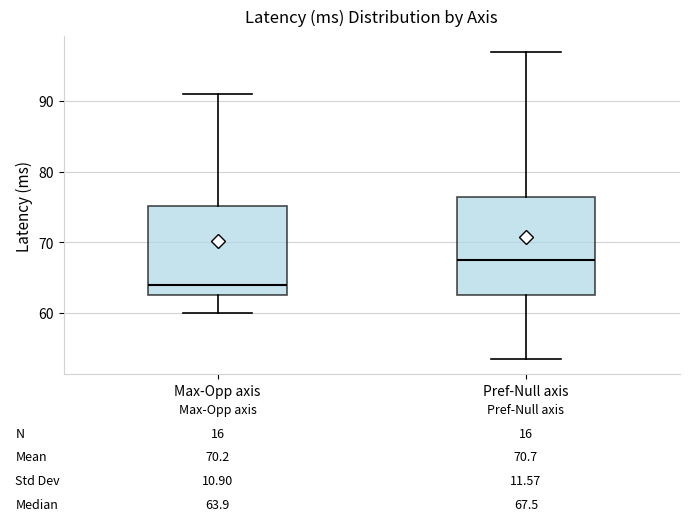

Comparing the boxes themselves (not the whiskers), which one is the tallest?

Pref-Null axis